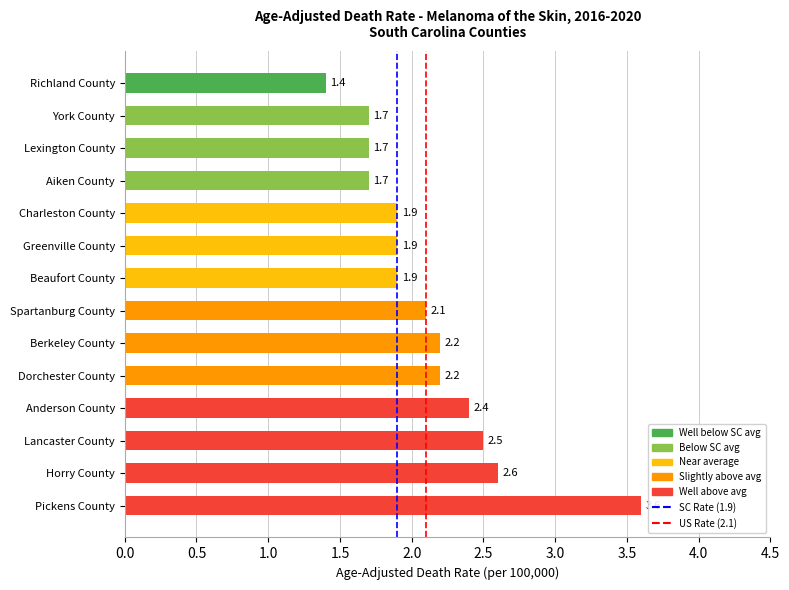

What is the label of the 1st bar from the bottom?

Pickens County